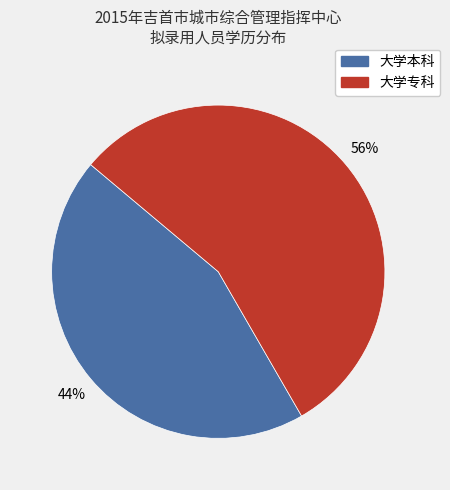

Do 大学本科 and 大学专科 together represent more than half of the pie?

Yes